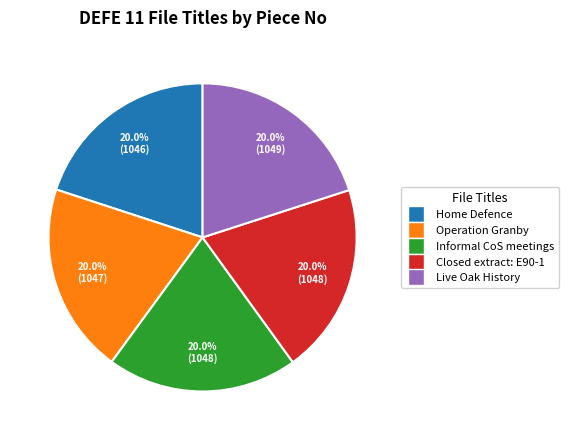

Is there a majority slice in this chart?

No